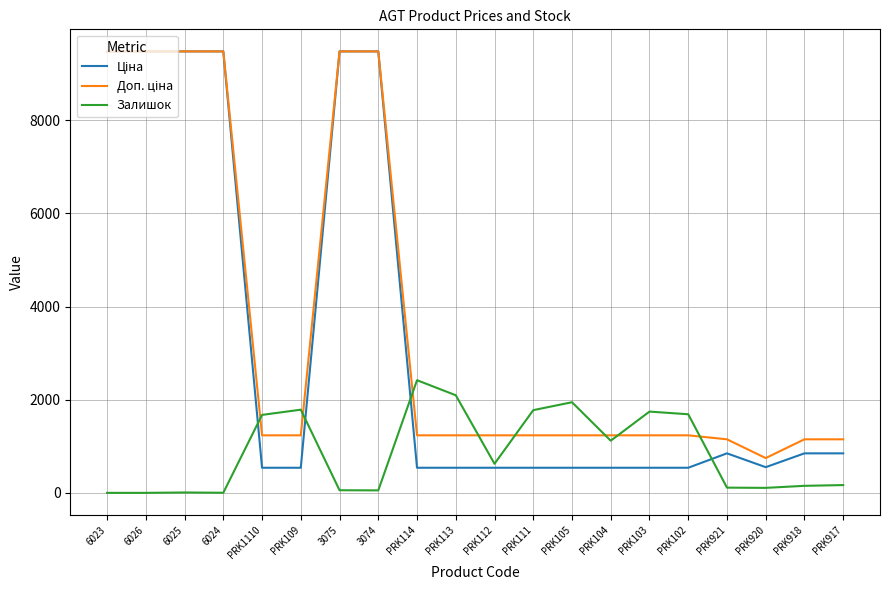

What position from the right is PRK112?

10